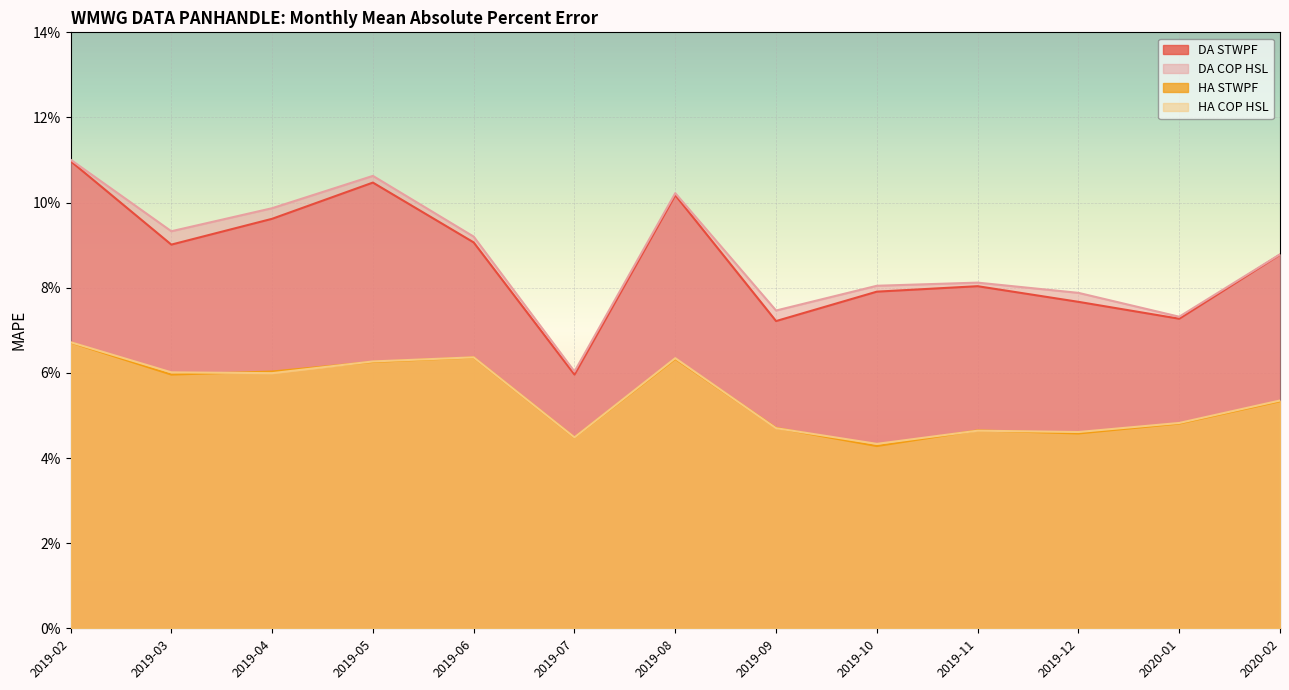

True or false: HA STWPF and DA COP HSL cross at least once.

False